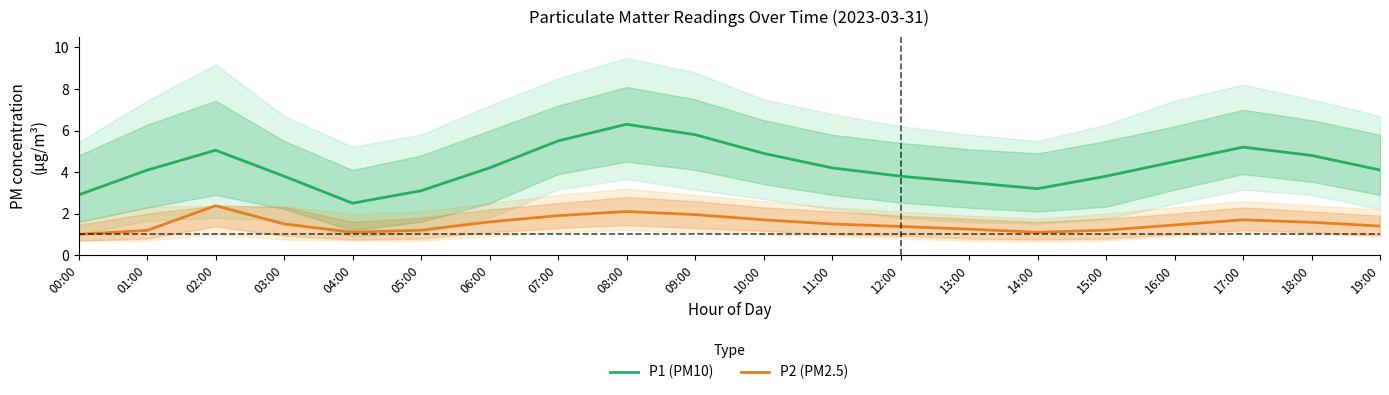

At how many categories does at least one series exceed 6?

1